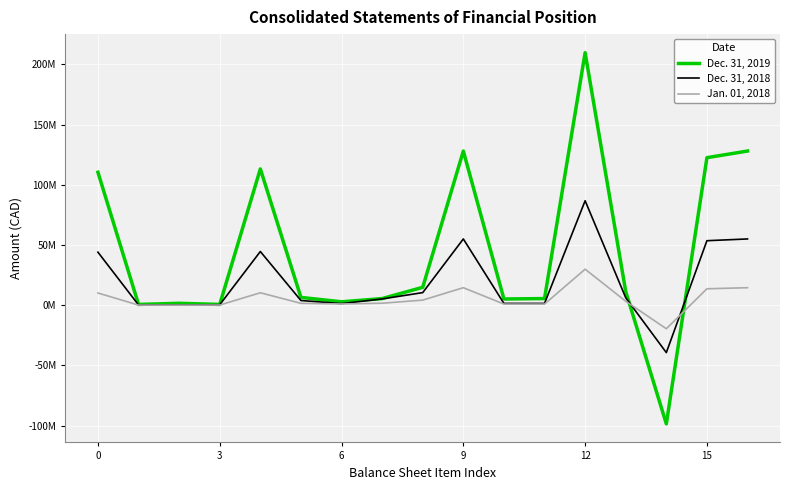

Does the chart have visible grid lines?

Yes